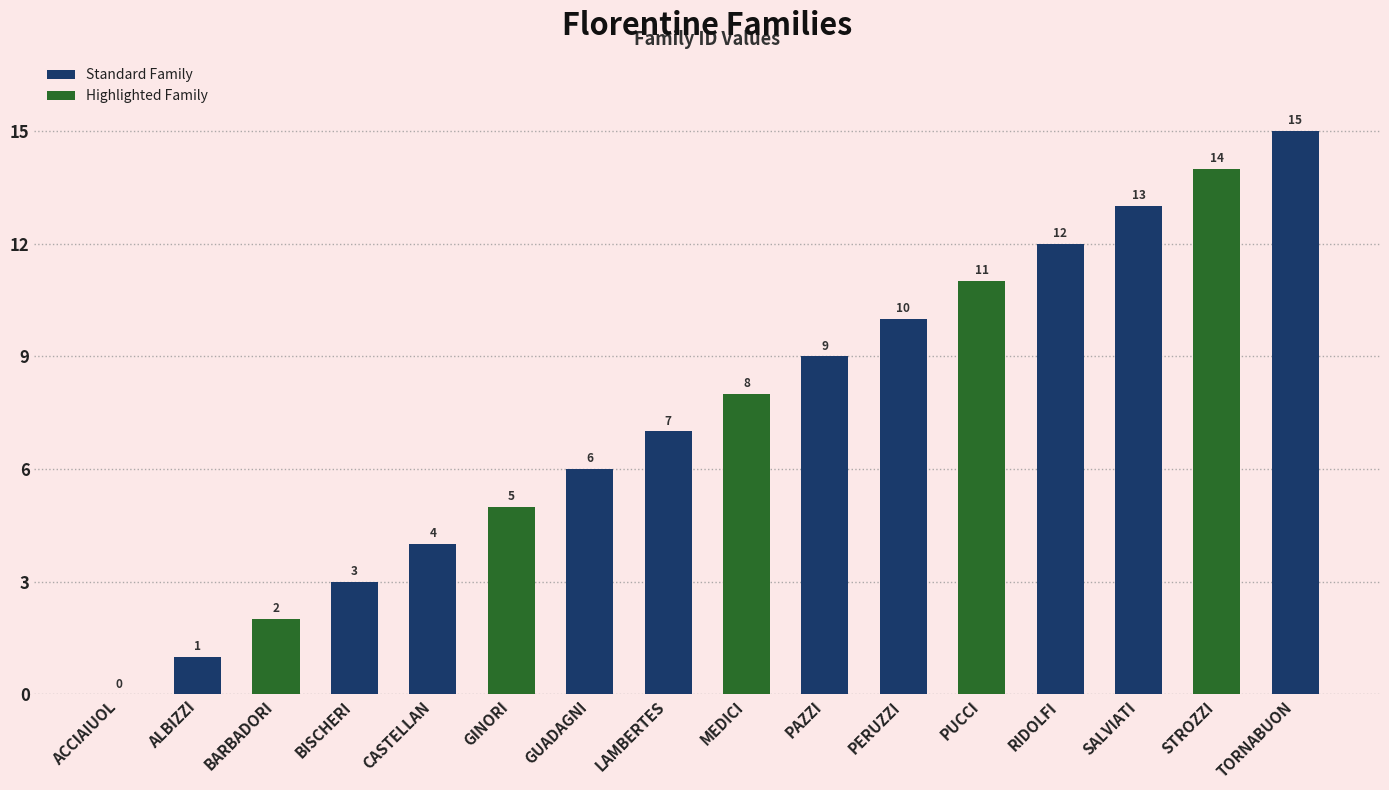

What is the sum of the values at BISCHERI and STROZZI?

17